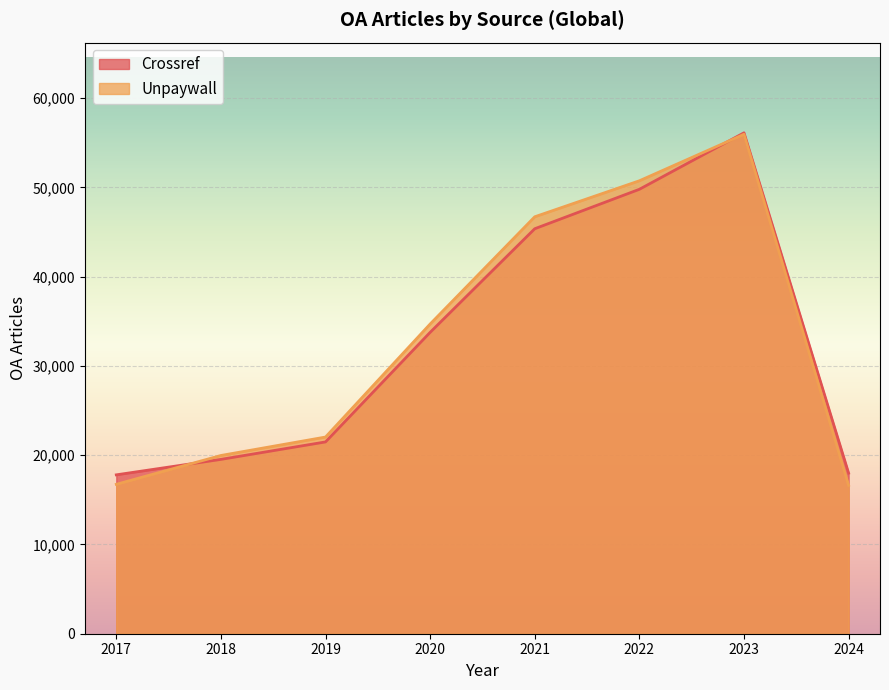

Is the value of Crossref at 2019 greater than the value of Unpaywall at 2018?

Yes